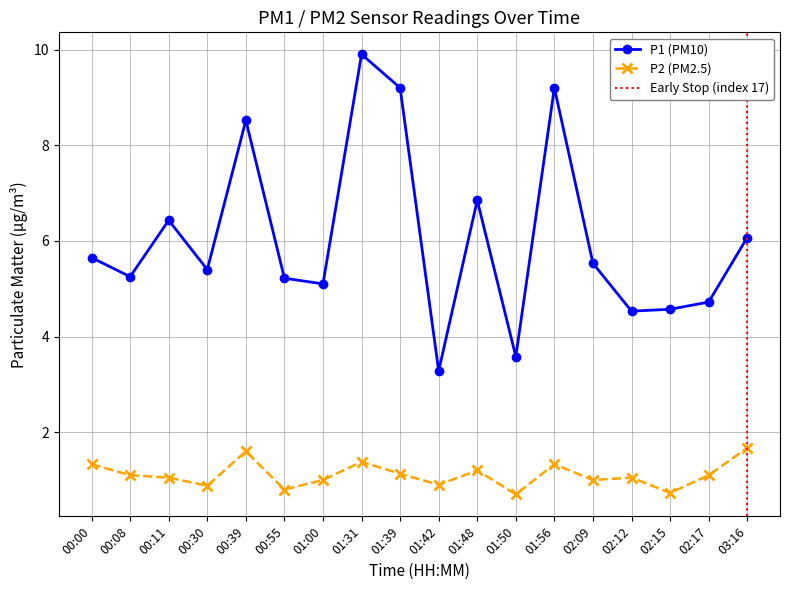

Is the value of P2 at 03:16 greater than the value of P1 at 01:00?

No